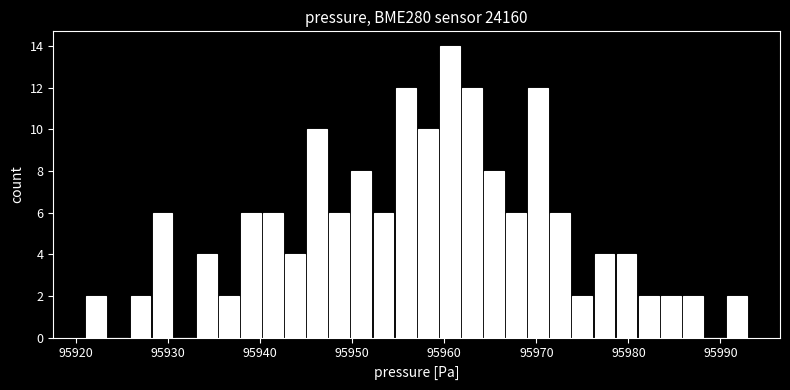

Around what value on the x-axis is the tallest bar? Give the approximate position of its centre, as read against the axis.

95961